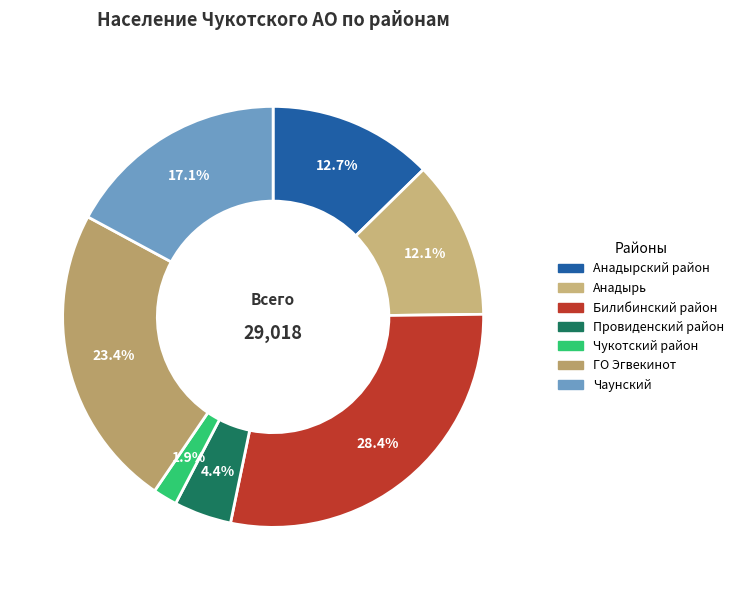

The ГО Эгвекинот slice represents 32% of the pie. True or false?

False